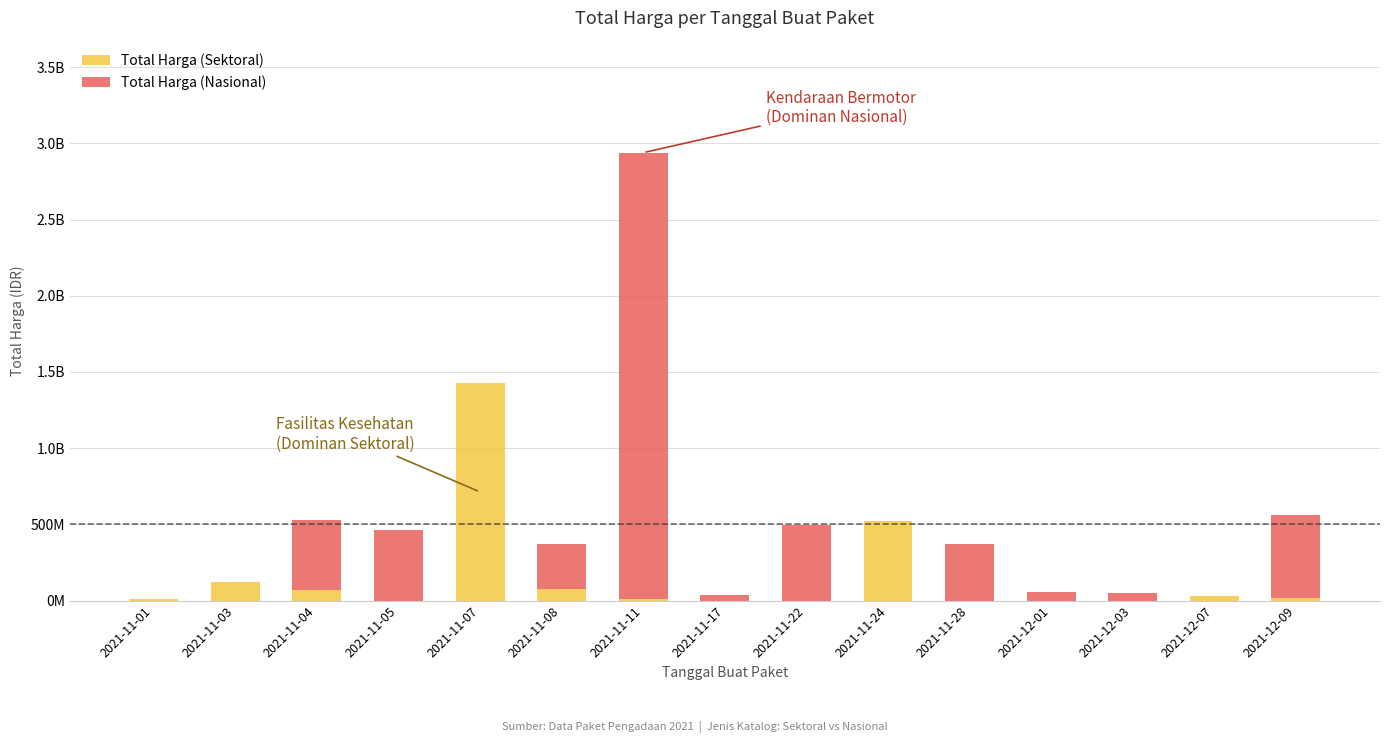

Rank the series by their average value, from highest to lowest.

Total Harga (Nasional), Total Harga (Sektoral)